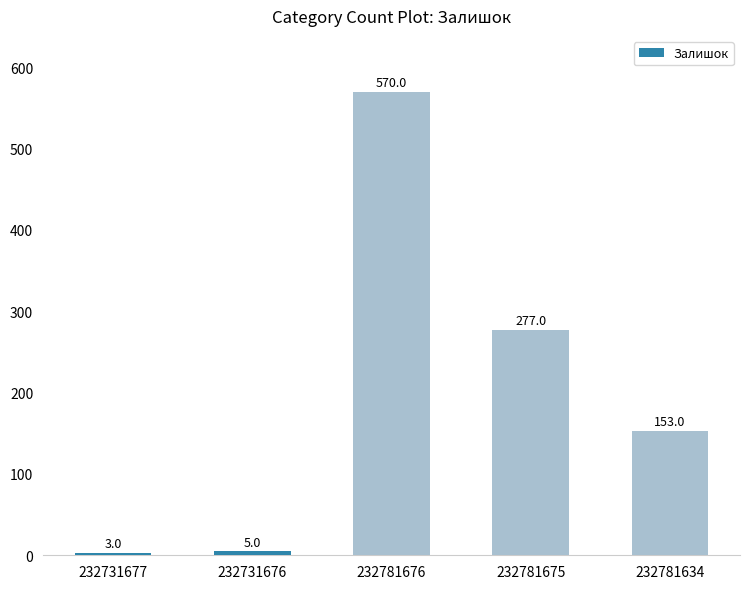

Between 232781634 and 232781676, which is larger?

232781676